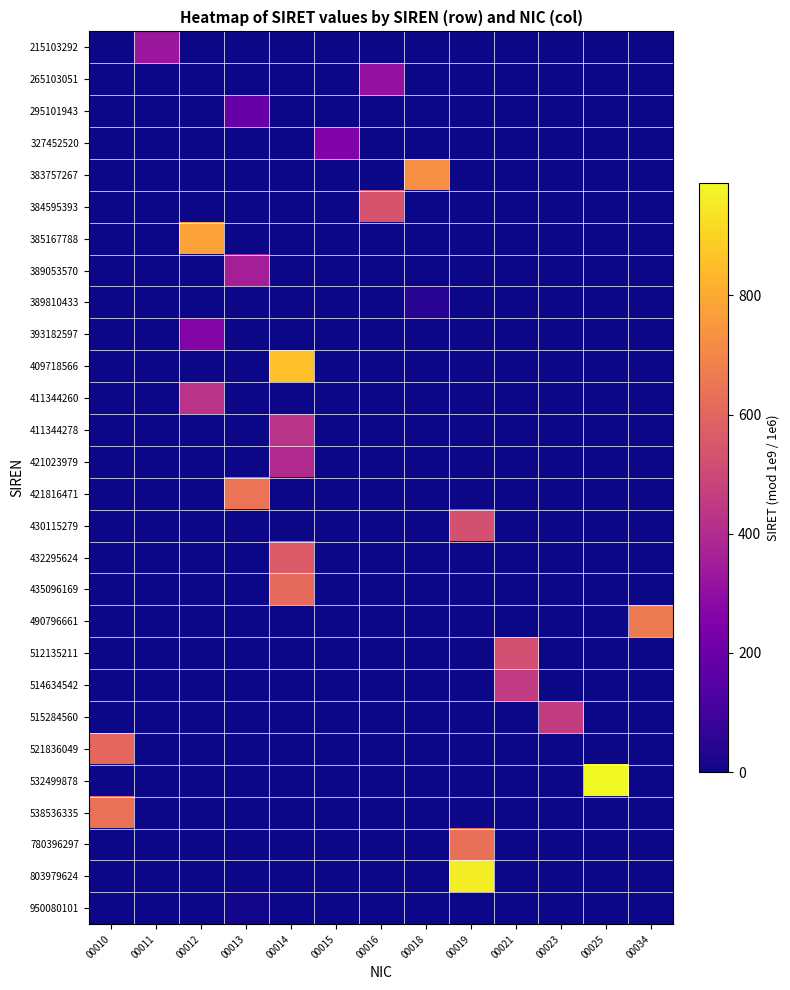

At which category does the chart reach its minimum across all series?

00010